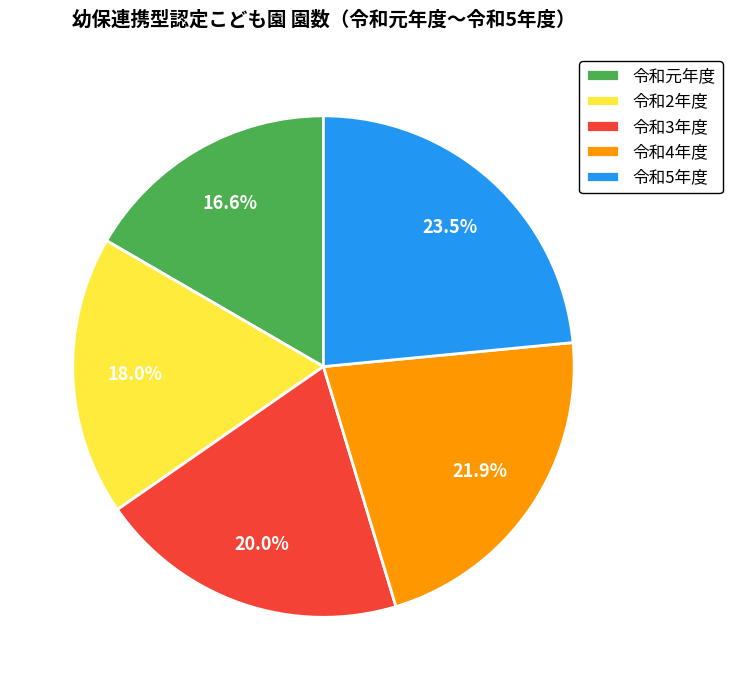

To the nearest percent, what is the difference between the 令和3年度 and 令和4年度 slice percentages?

2%